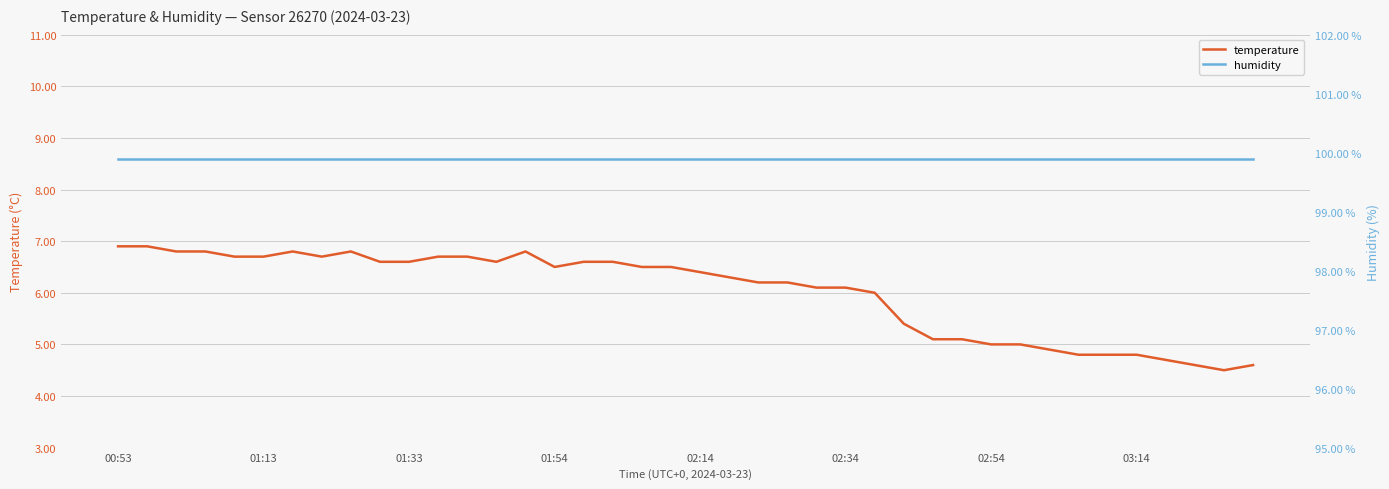

List the series in order of their overall mean, highest first.

humidity, temperature